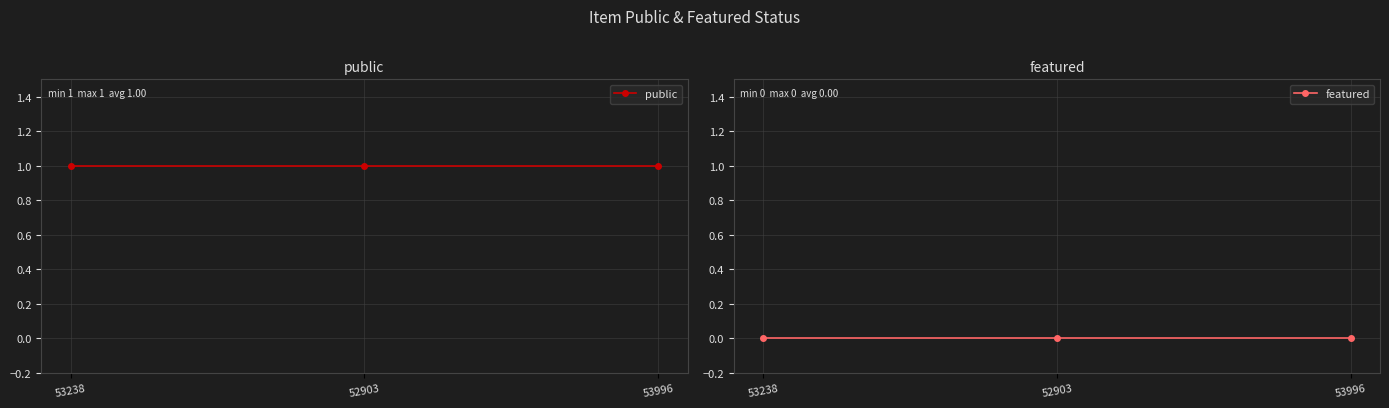

The public series shows 1 at 53238. True or false?

False